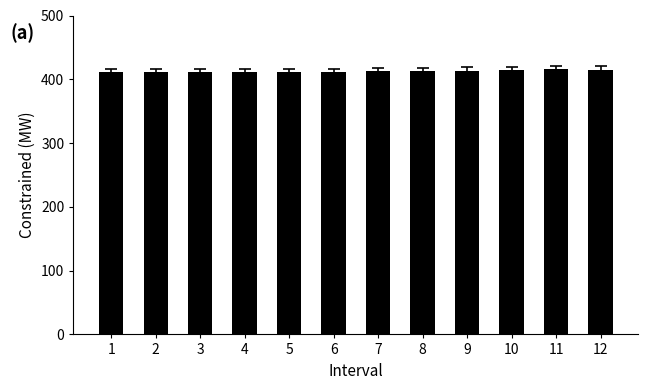

Approximately how many times larger is the value at 11 compared to 7?

1.0